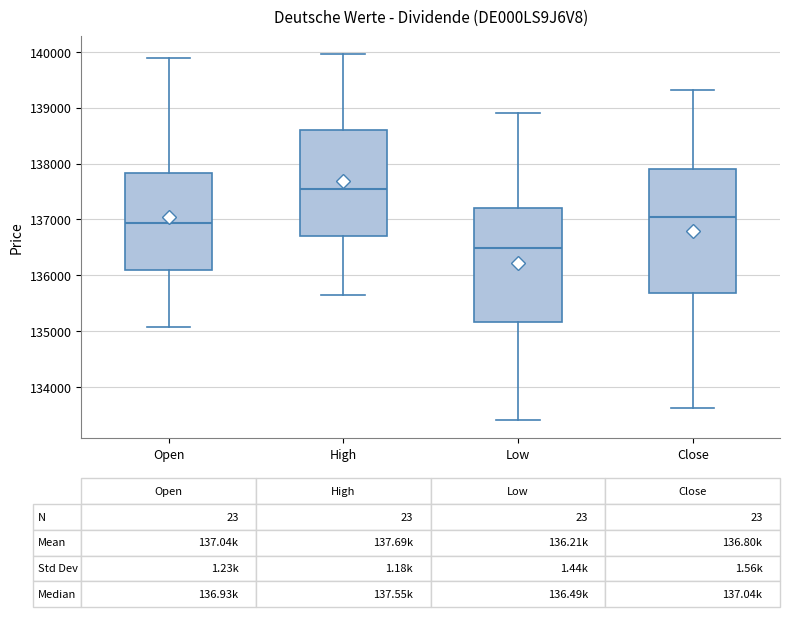

Which box has the lowest median line?

Low